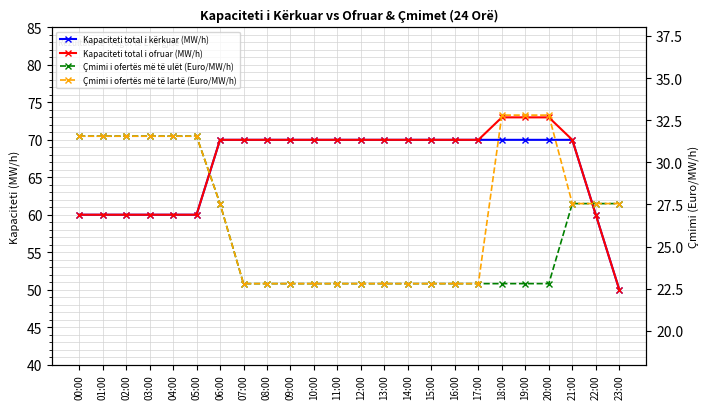

Which series has the widest spread of values?

Kapaciteti total i ofruar (MW/h)